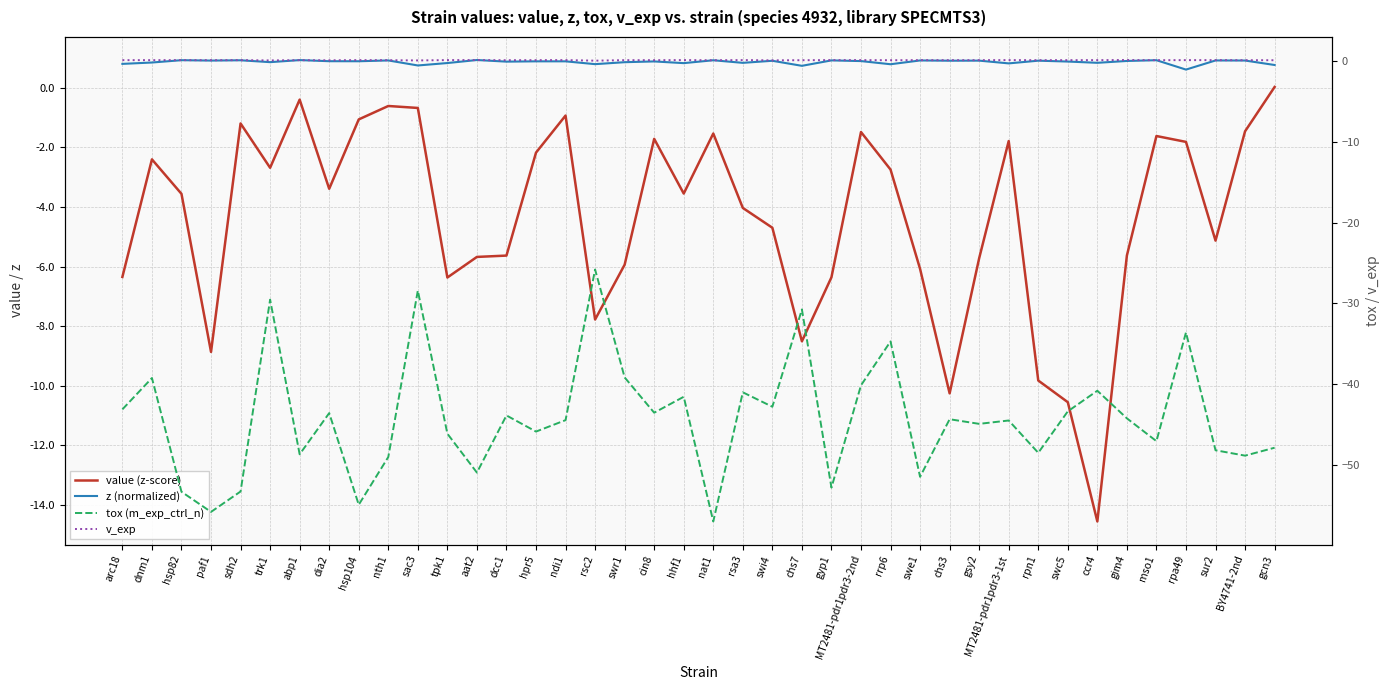

The tox (m_exp_ctrl_n) series shows -43.9 at dcc1. True or false?

True